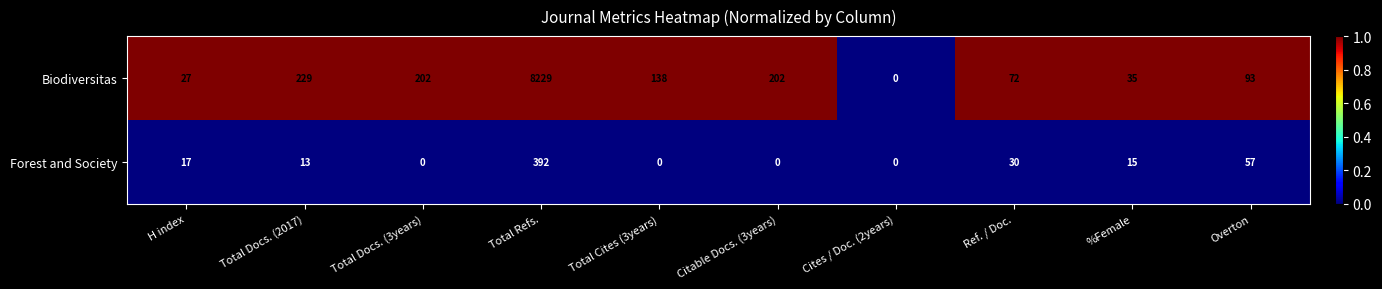

What is the spread (max minus min) of values at Total Docs. (3years)?

202